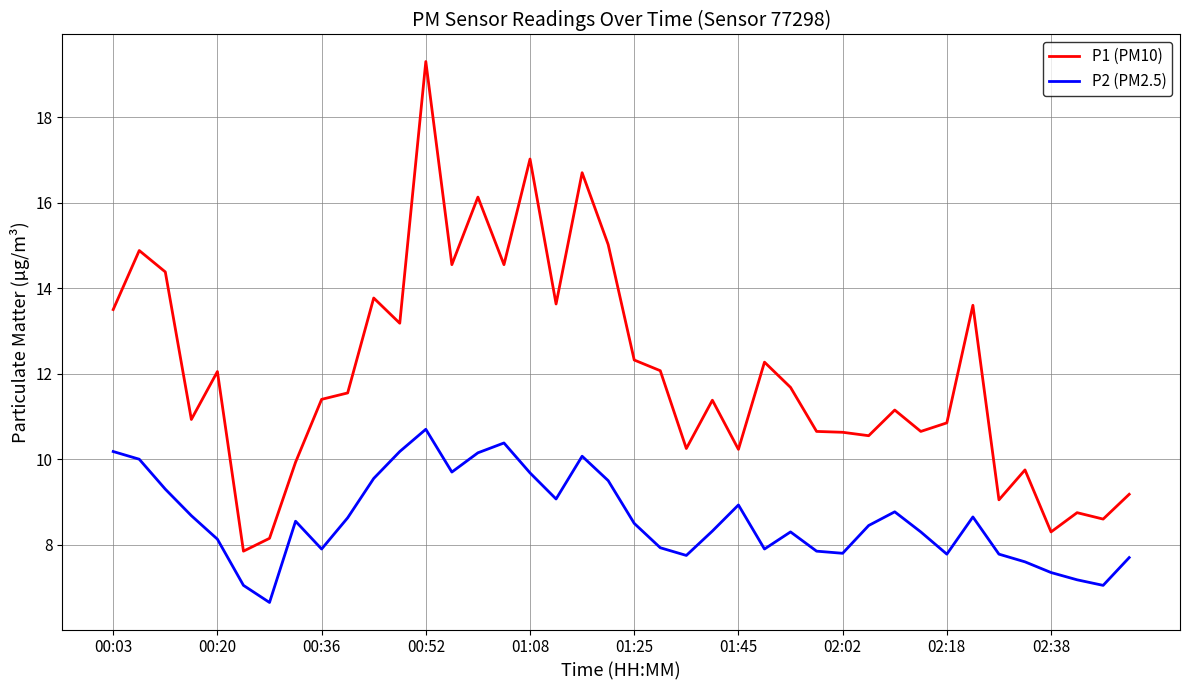

Which series has the largest range (max minus min)?

P1 (PM10)